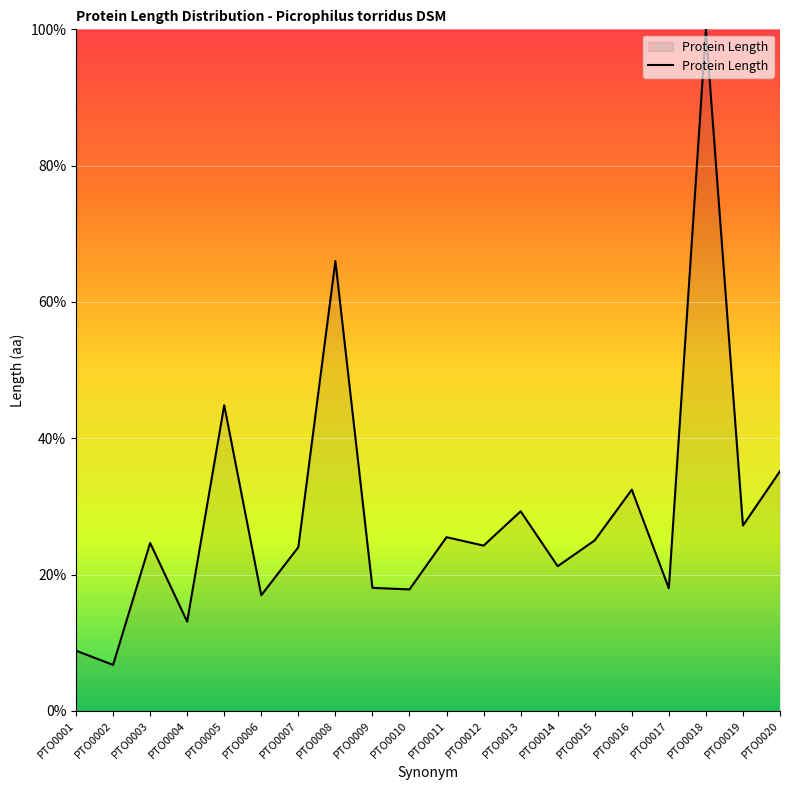

Which category has the lowest value across all series?

PTO0002